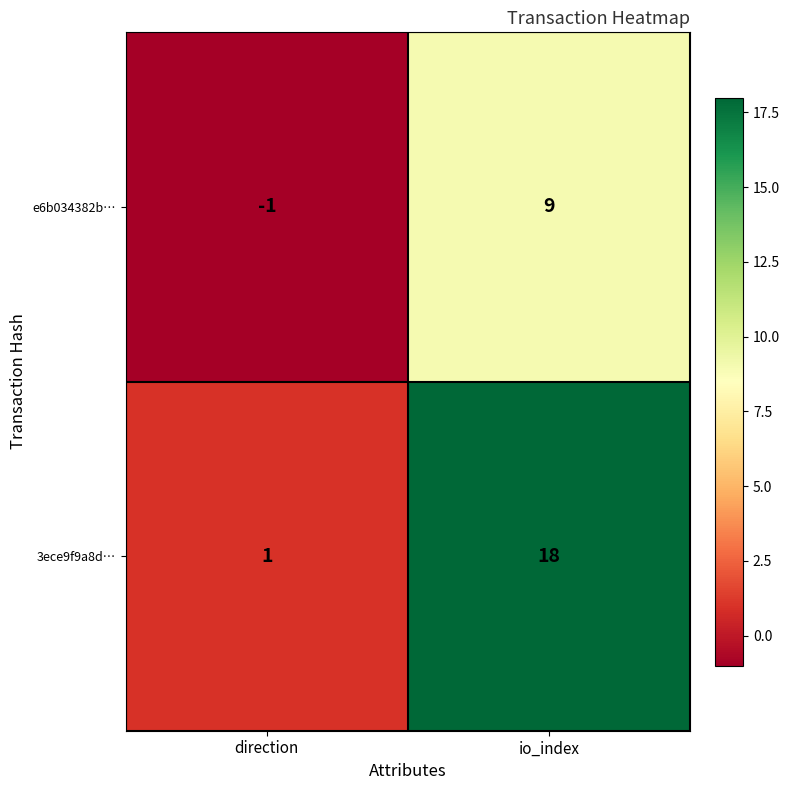

At direction, list the series in order from largest to smallest.

3ece9f9a8d…, e6b034382b…